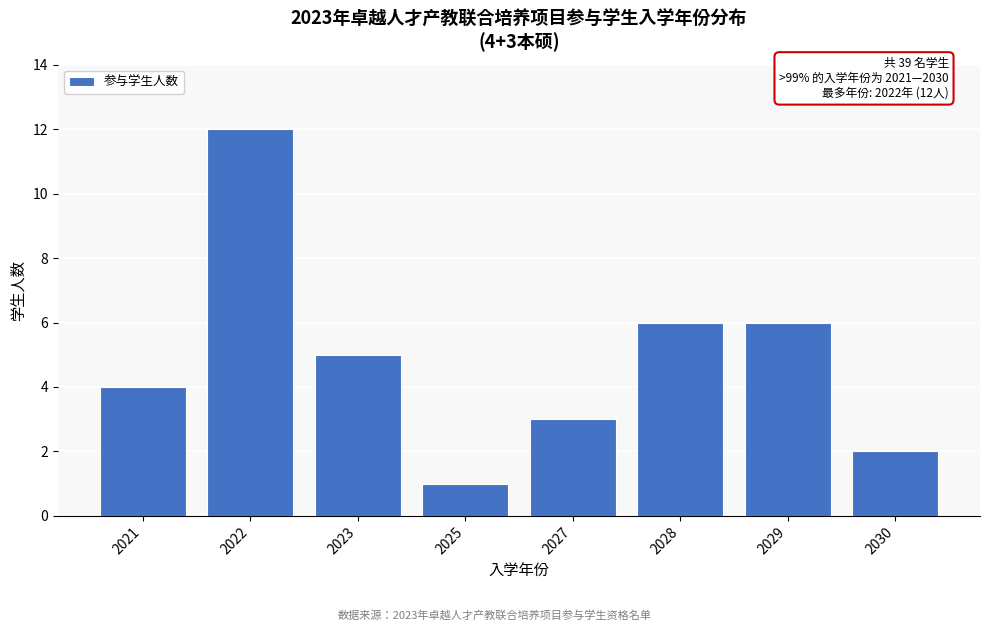

Reading right to left, transcribe all the data shown in this chart.

2030=2	2029=6	2028=6	2027=3	2025=1	2023=5	2022=12	2021=4